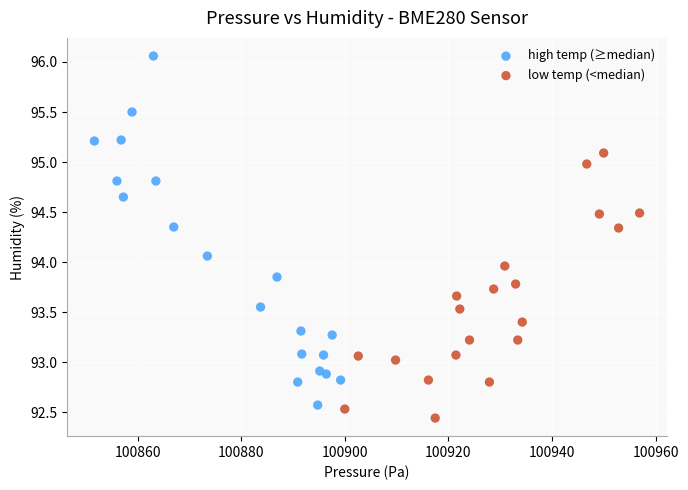

Which series contains the lowest Y value?

low temp (<median)